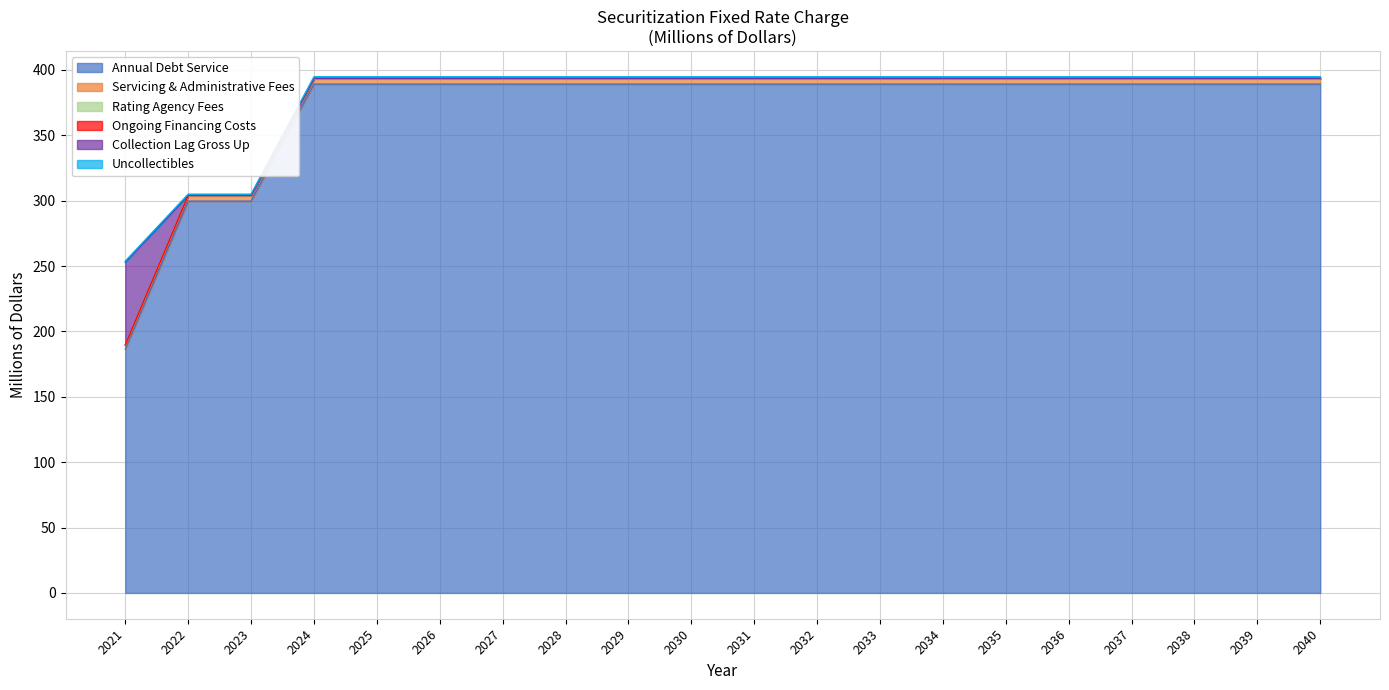

At which category is the sum across all series the highest?

2024